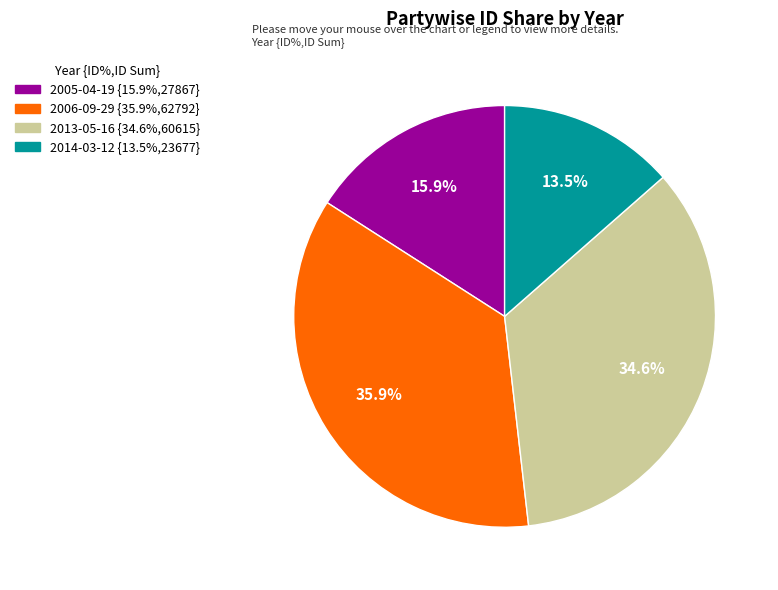

Is there any slice that represents more than half of the pie?

No